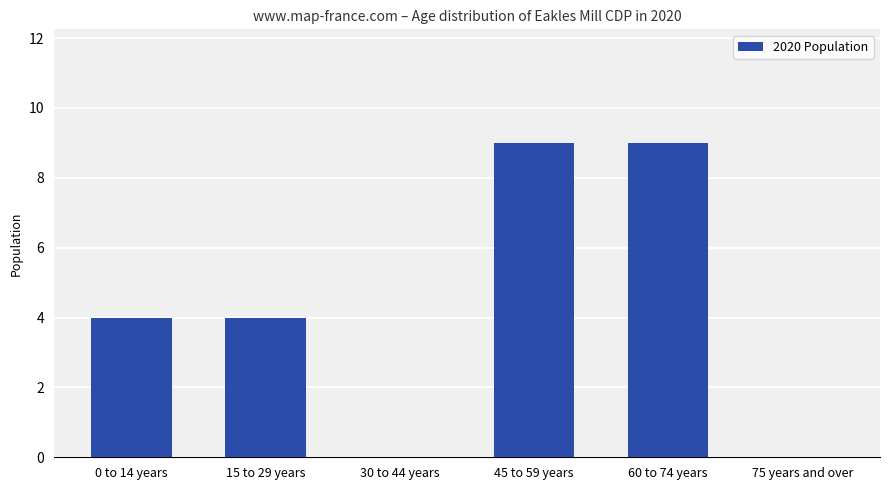

What is the sum of the values at 15 to 29 years and 60 to 74 years?

13